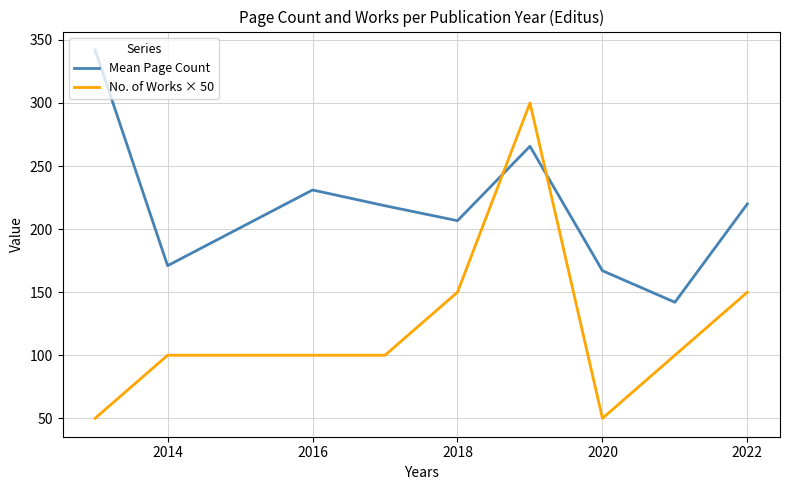

Which series has the largest total across all categories?

Mean Page Count